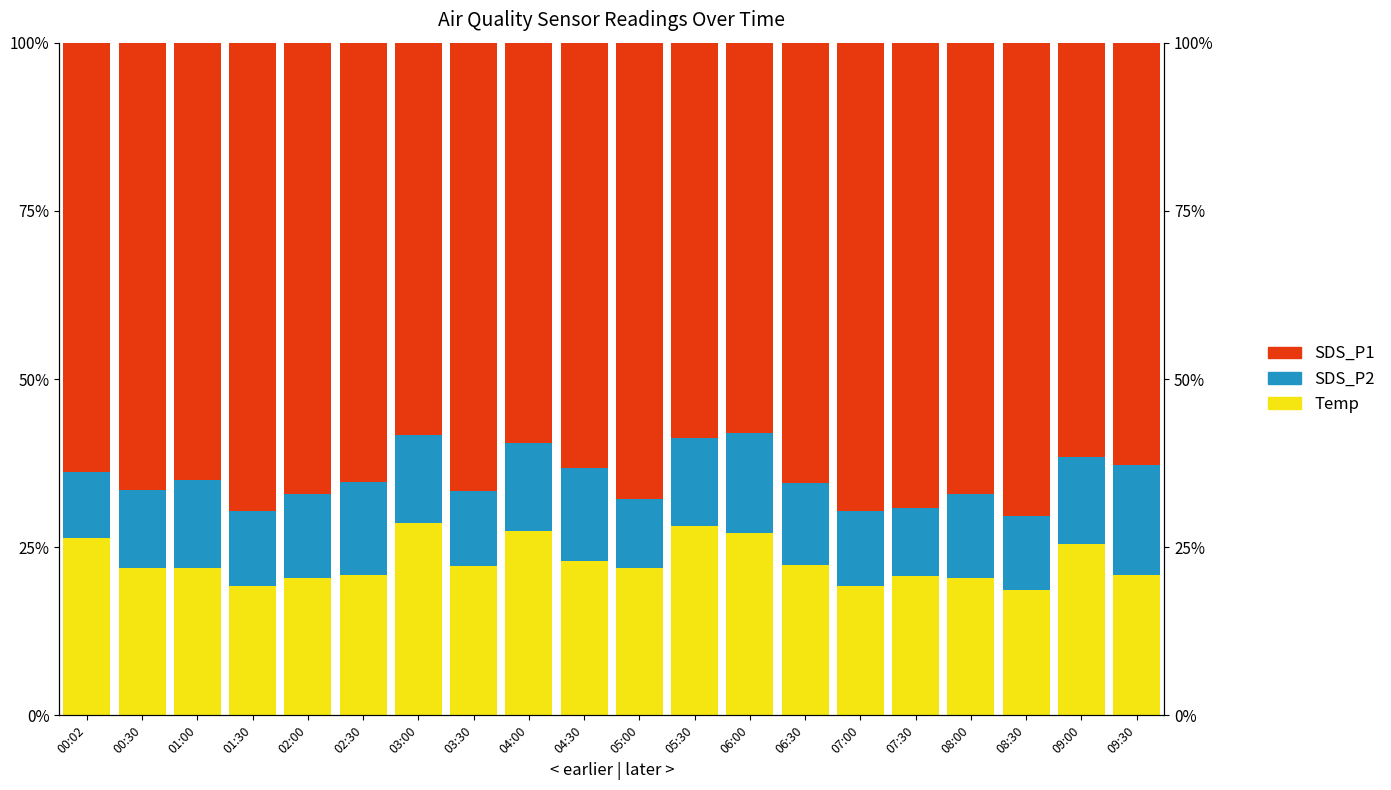

Rank the series by their average value, from lowest to highest.

SDS_P2, Temp, SDS_P1